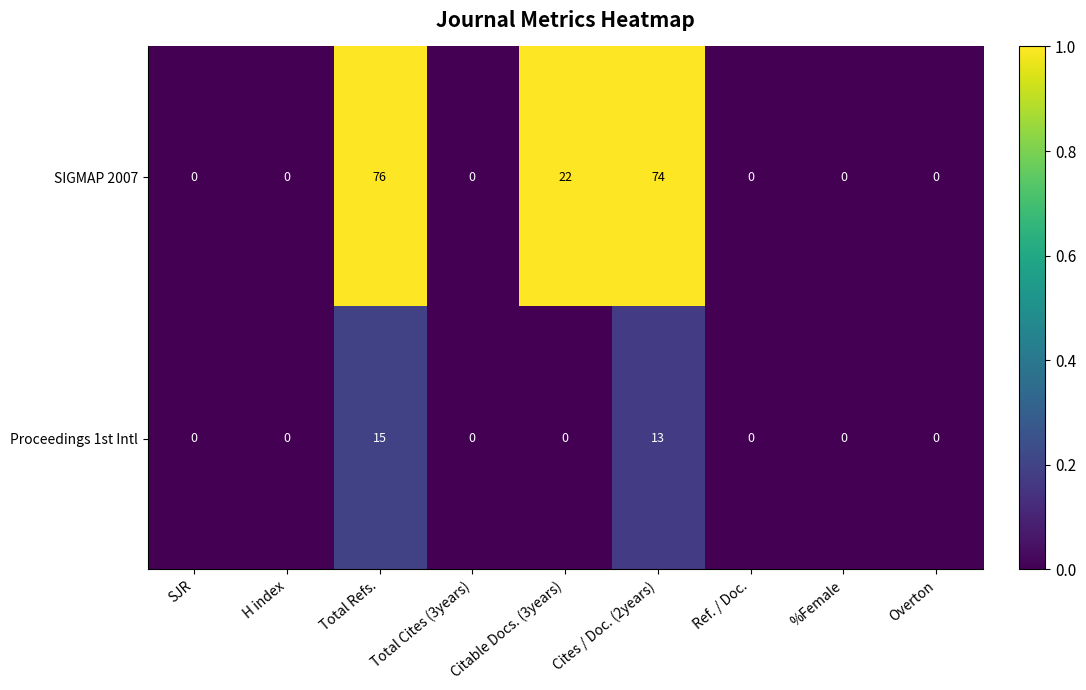

Which category has the lowest value across all series?

SJR